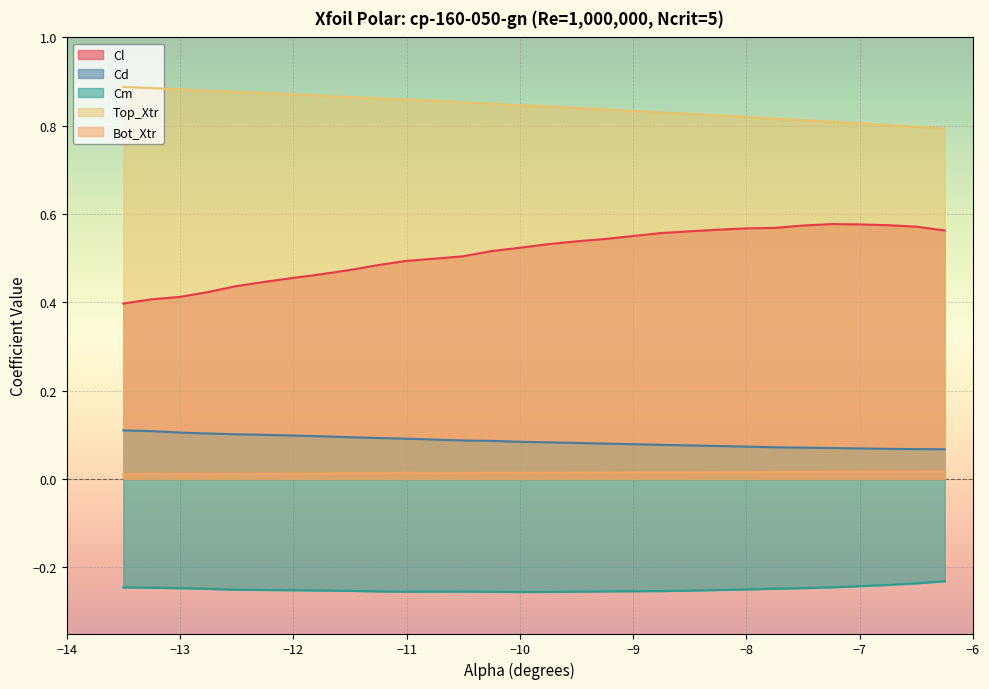

True or false: Cd and Bot_Xtr cross at least once.

False